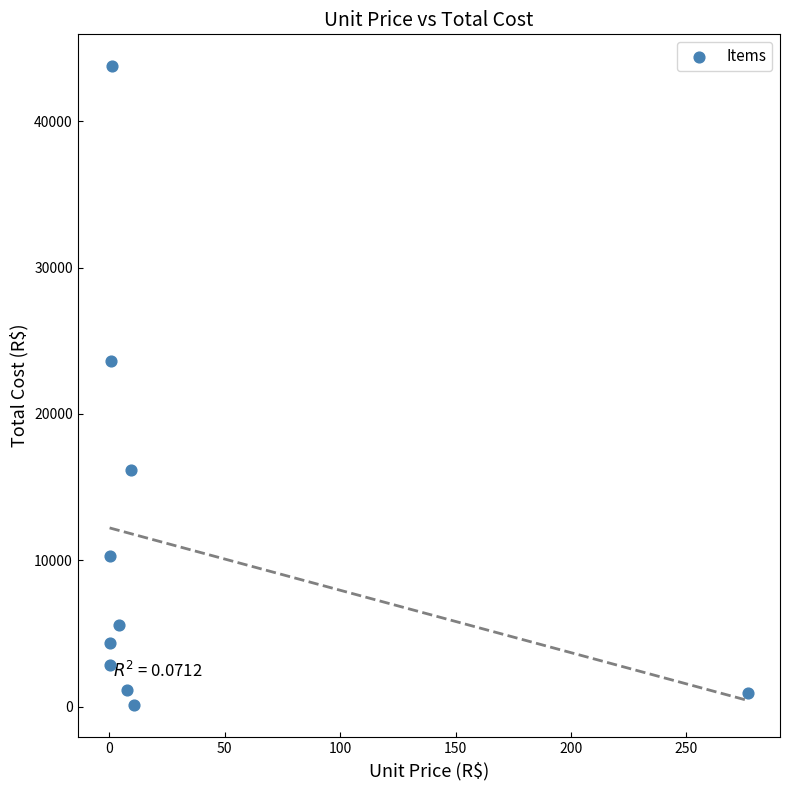

What Y value in the scatter plot is closest to 21927?

23641.0